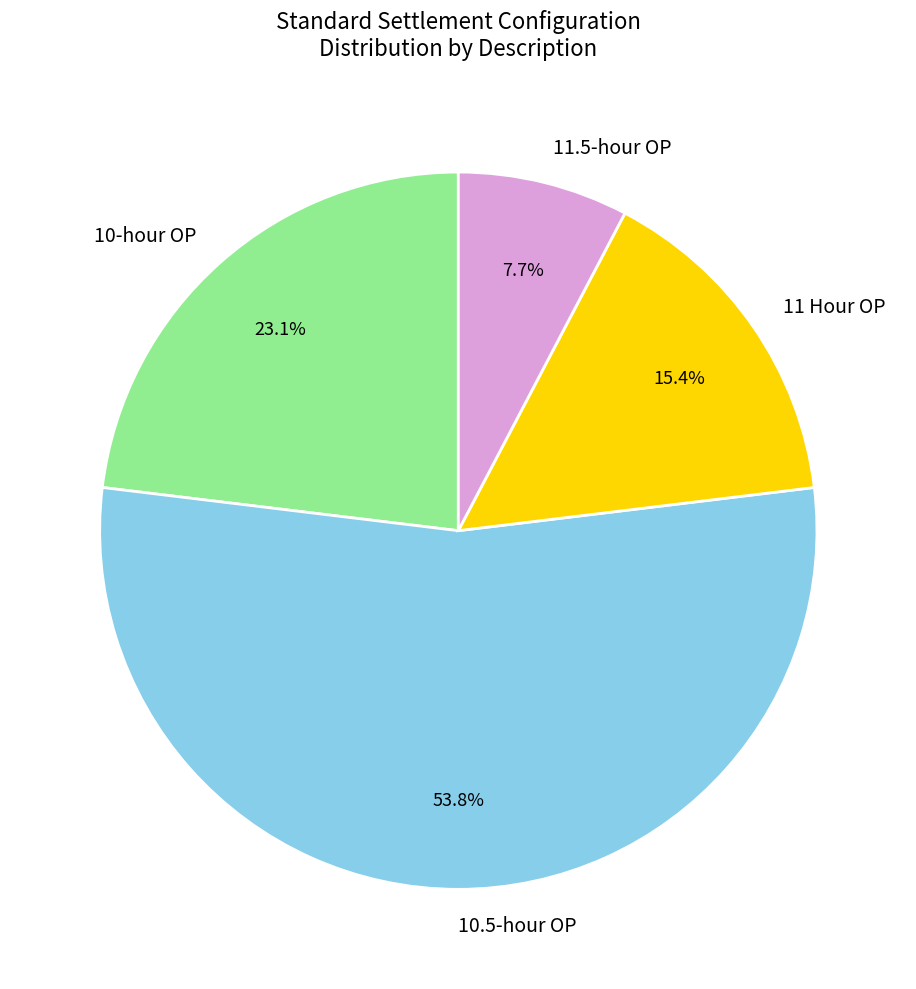

Between 11.5-hour OP and 10-hour OP, which is larger?

10-hour OP